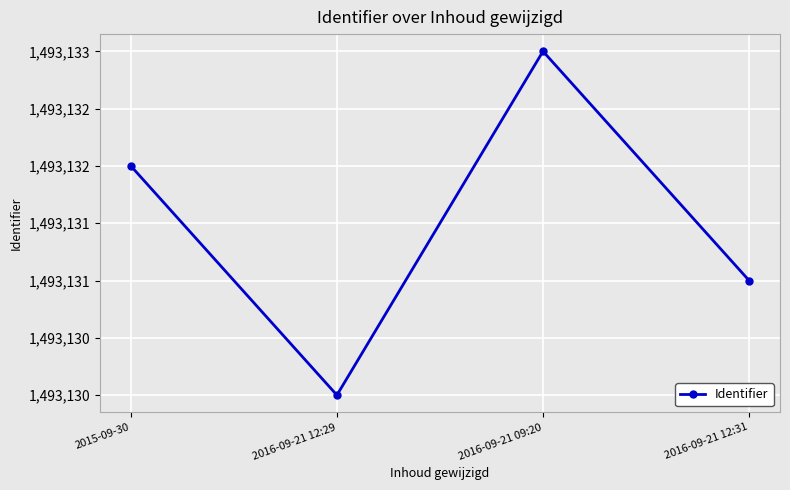

The chart shows a value of 322831 at 2016-09-21 12:31. True or false?

False